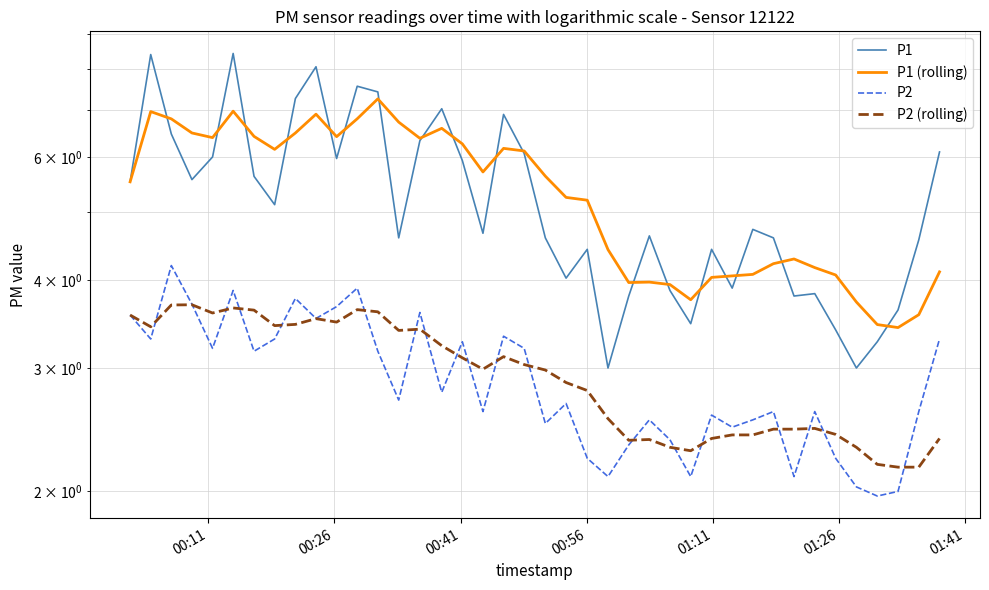

In P1, how many points are higher than both neighbors (excluding endpoints)?

11